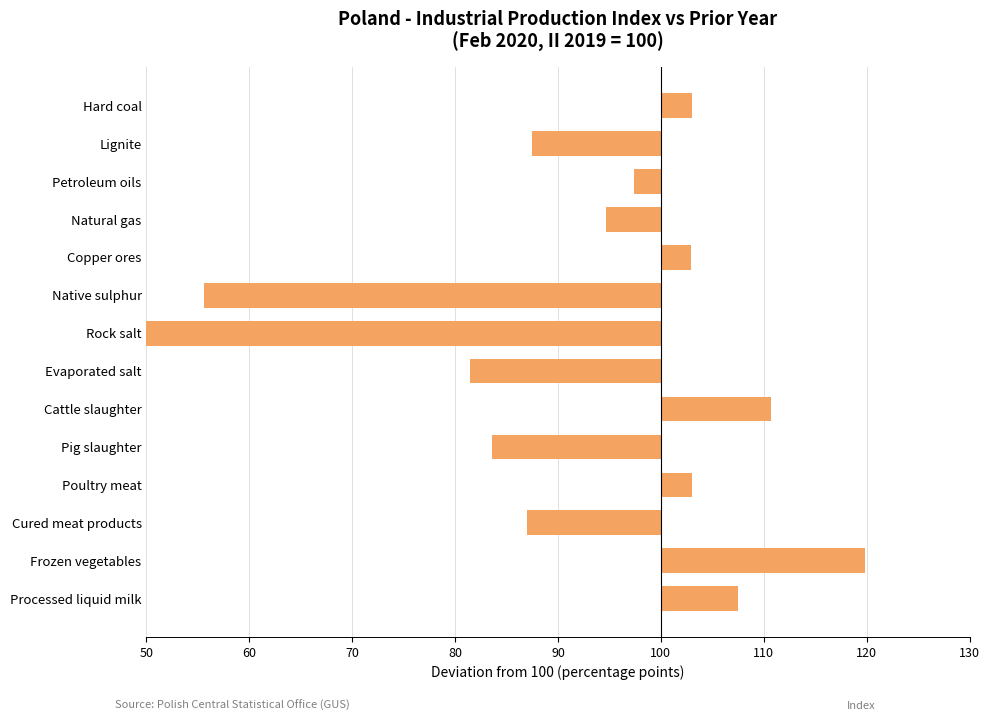

What is the greatest value displayed?

19.8